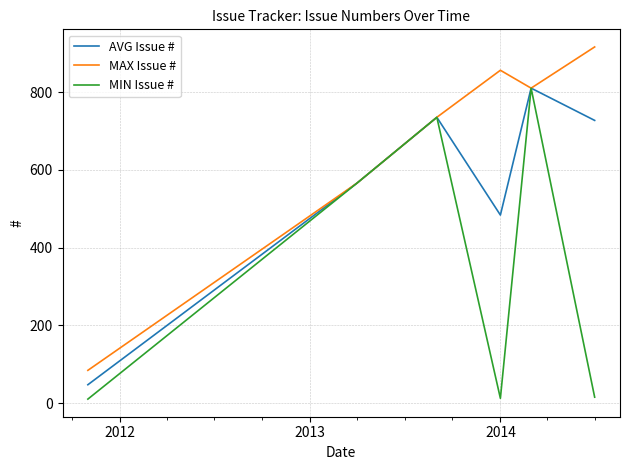

Which series has the largest total across all categories?

MAX Issue #